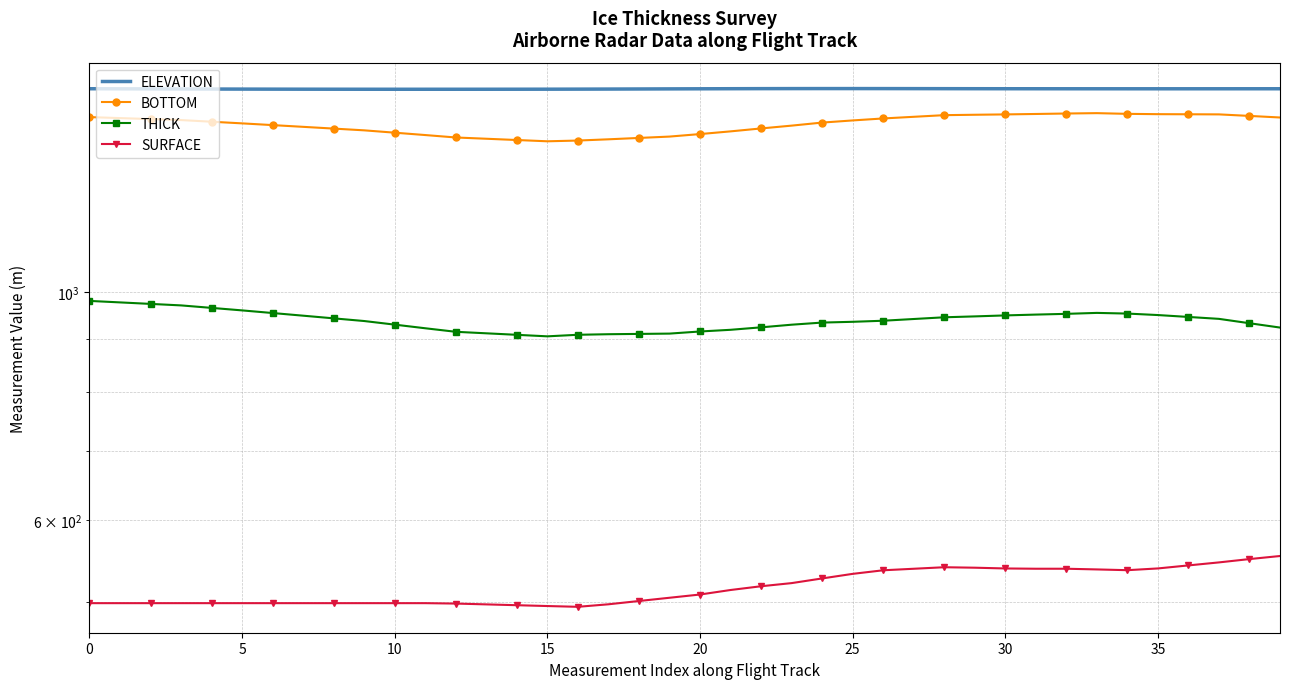

What is the label of the 3rd point from the left?

10